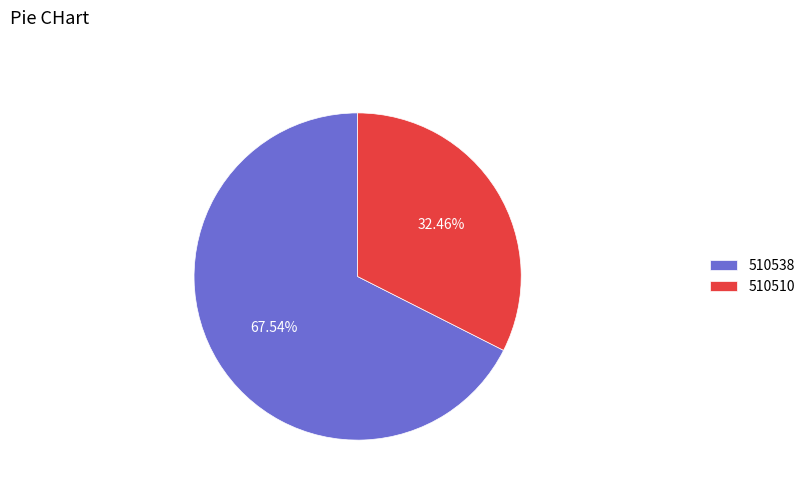

Which slice is the largest?

510538